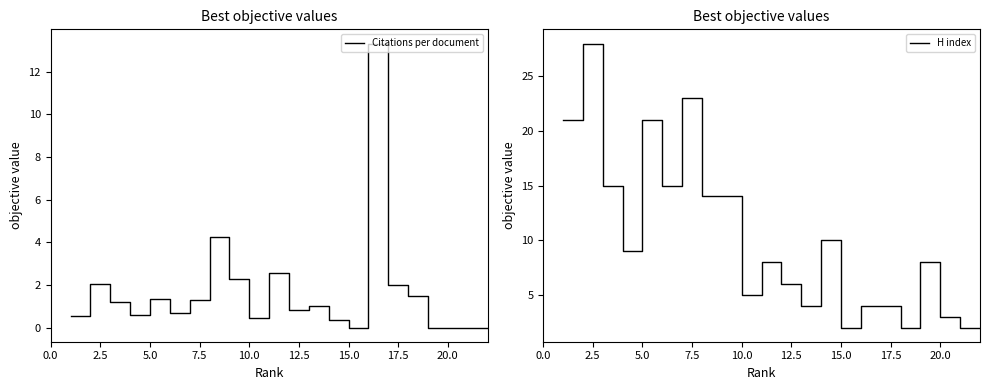

Which series has the largest total across all categories?

H index